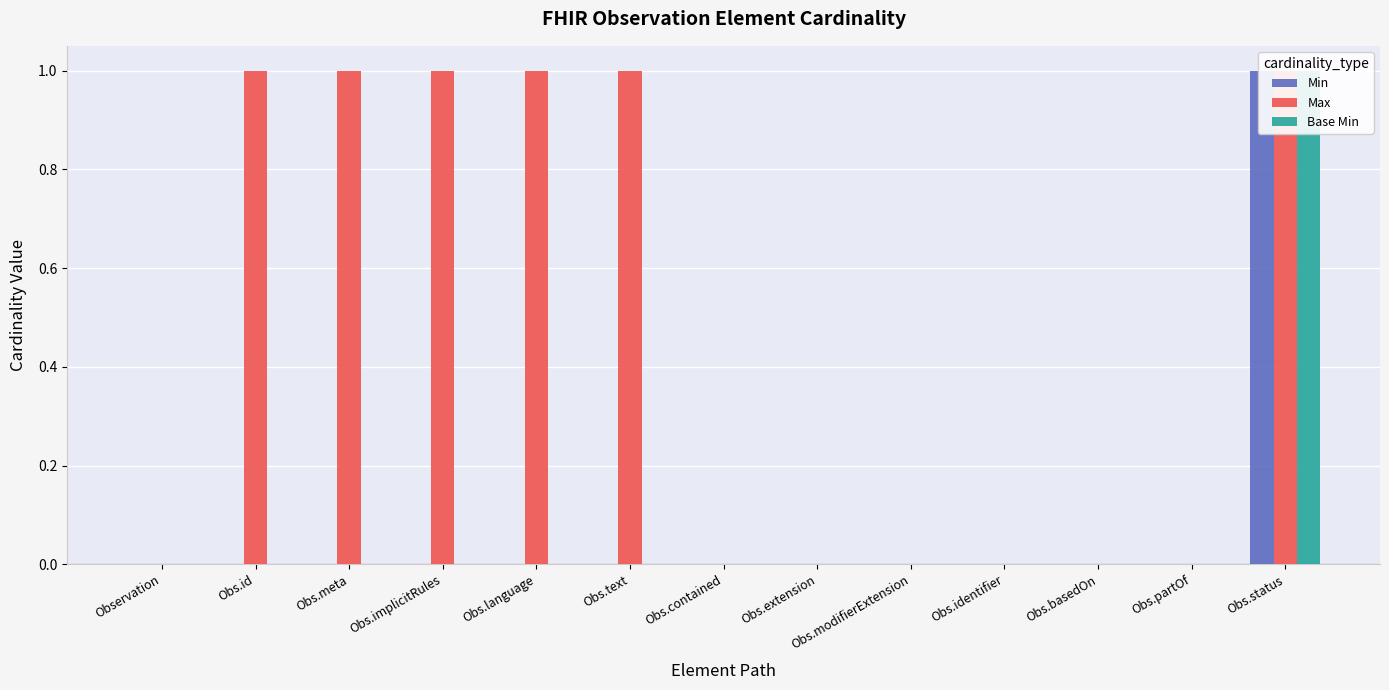

Between Obs.text and Obs.basedOn, which series saw the biggest shift?

Max